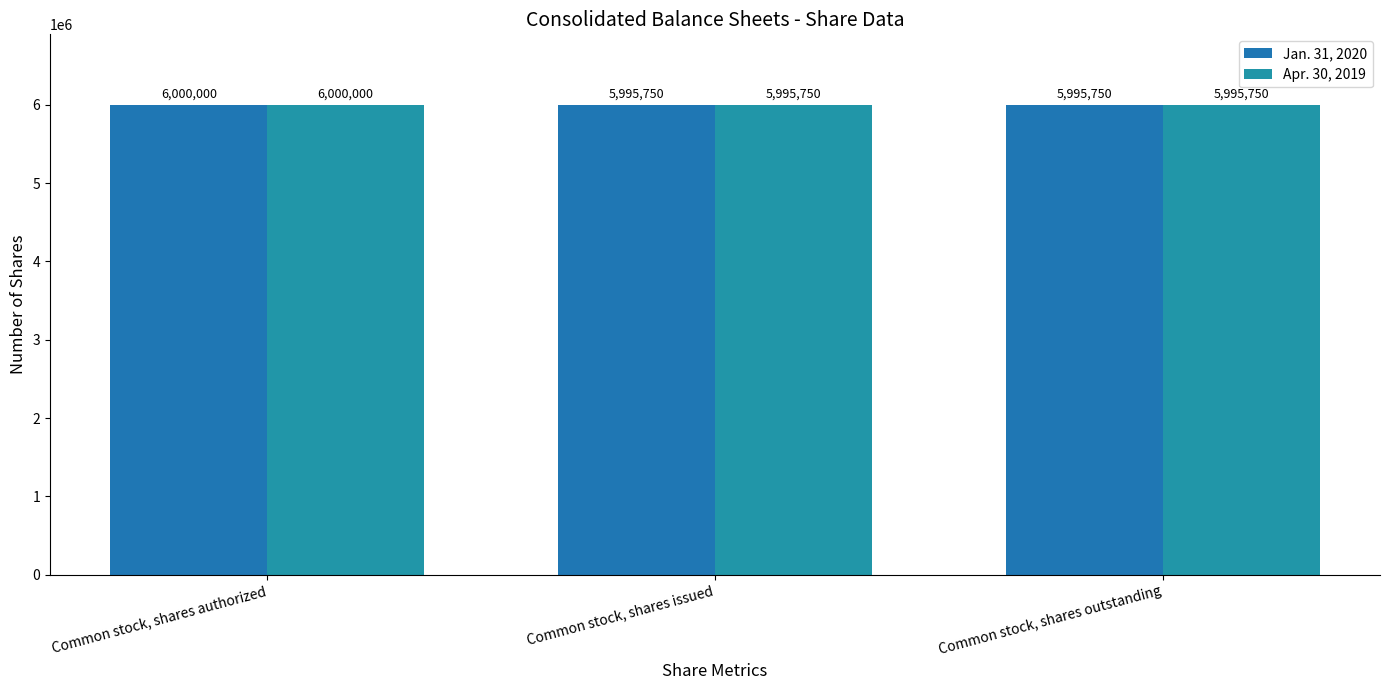

What is the label of the 3rd bar from the right?

Common stock, shares authorized